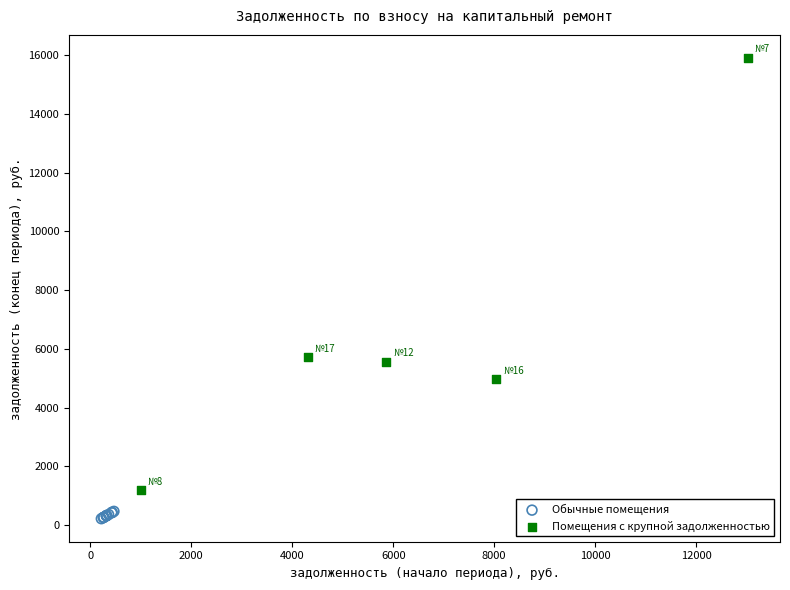

Which series has the widest spread of Y values?

Помещения с крупной задолженностью